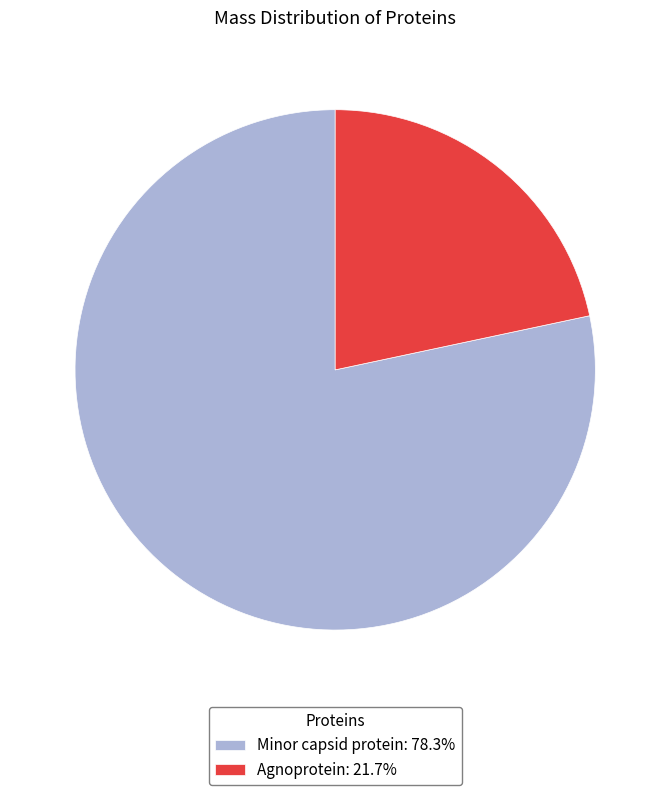

Combined, do Minor capsid protein: 78.3% and Agnoprotein: 21.7% account for over 50%?

Yes